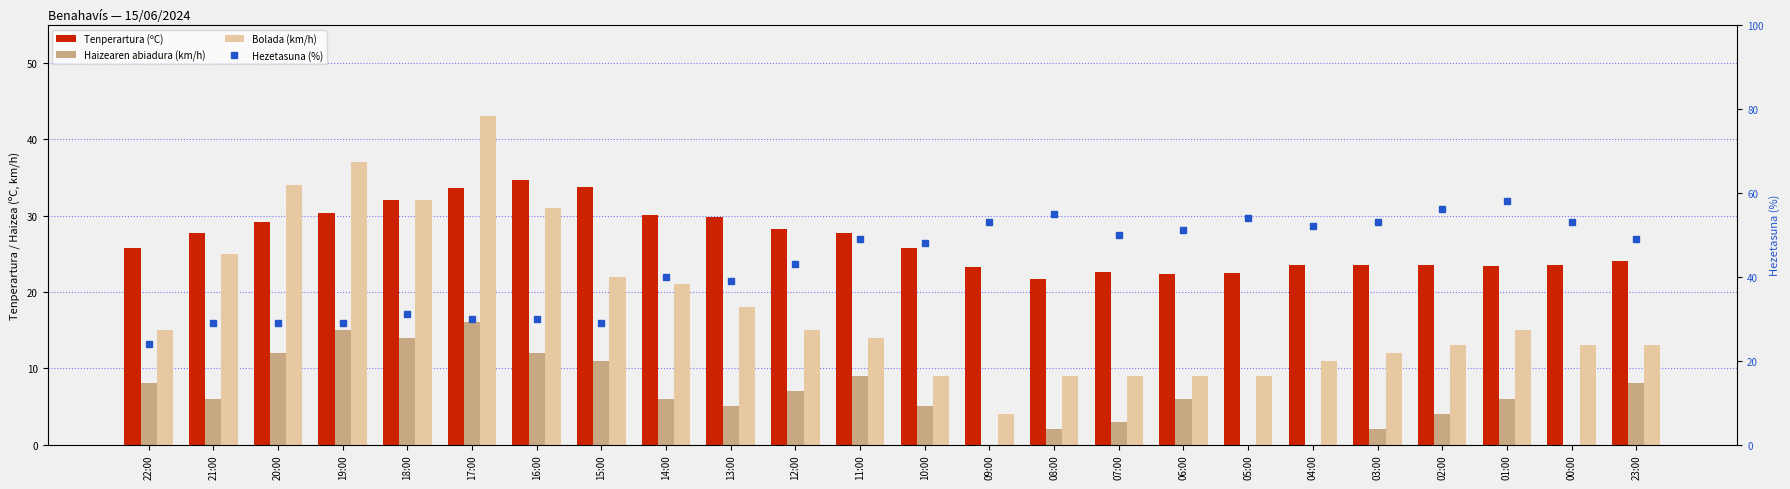

Does the chart contain any negative values?

No